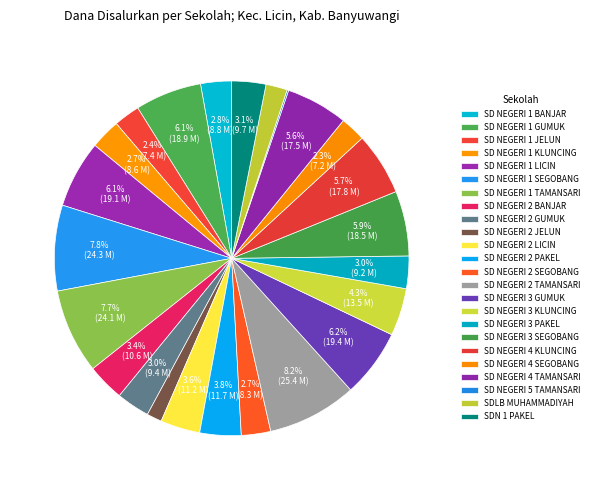

To the nearest percent, what is the combined percentage of SD NEGERI 4 KLUNCING and SD NEGERI 1 KLUNCING?

8%